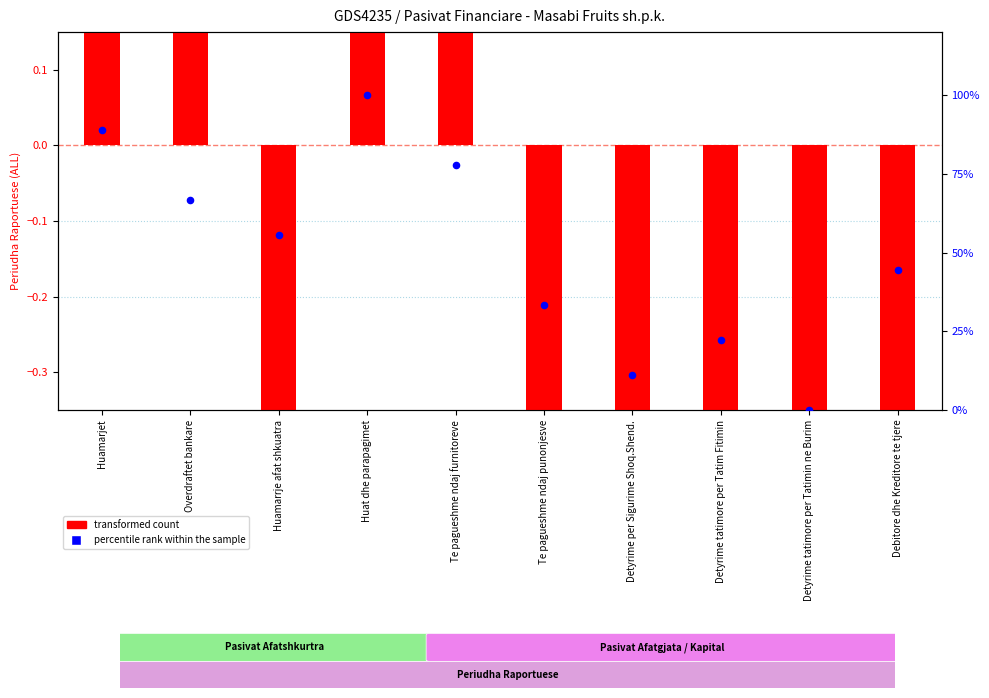

Which series has the widest spread of Y values?

percentile rank within the sample